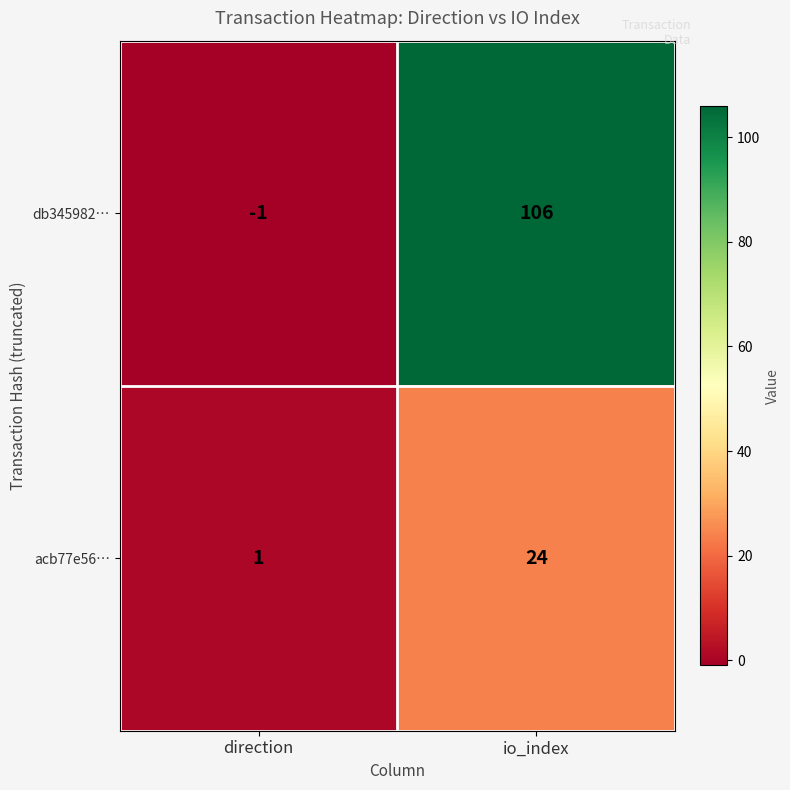

Between direction and io_index, which series saw the biggest shift?

db345982…